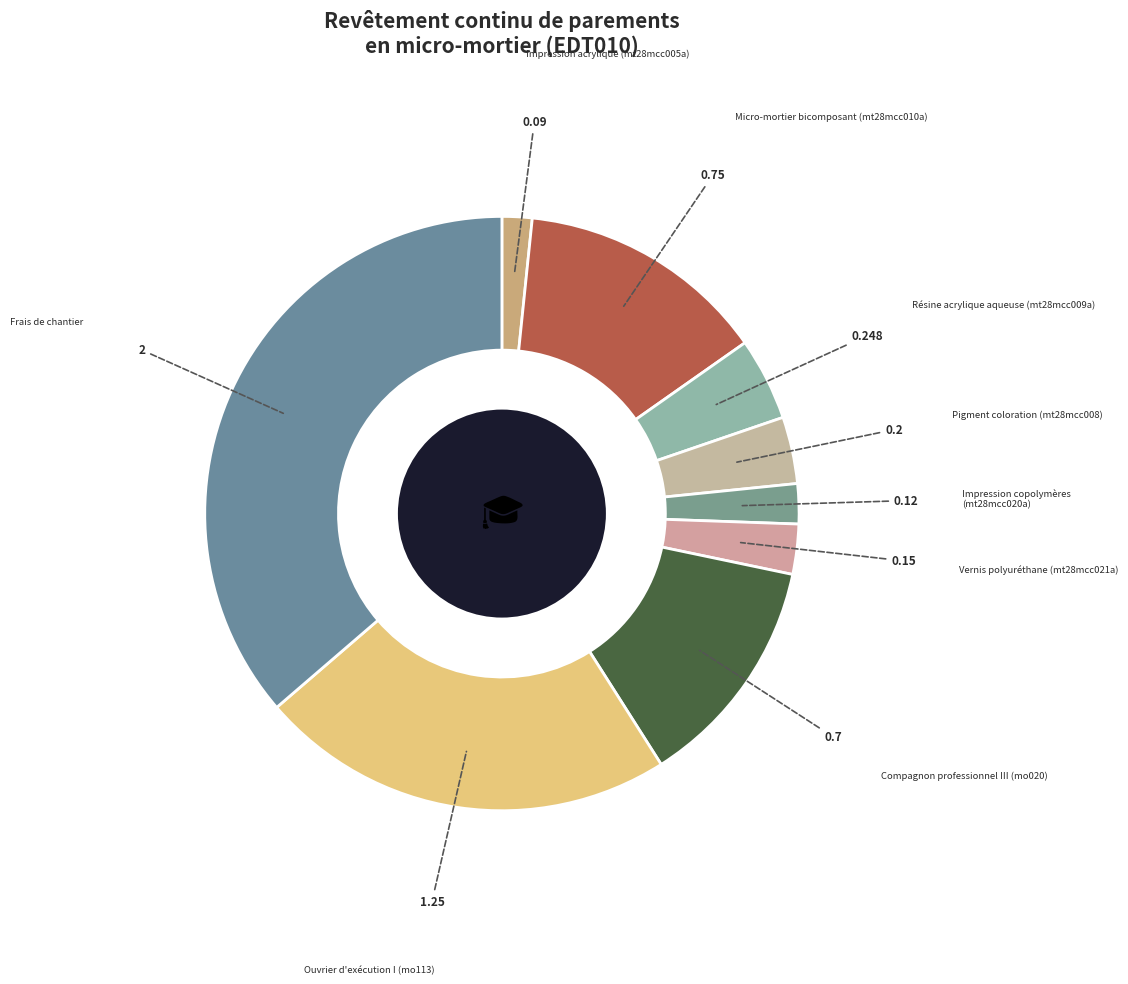

Is there a majority slice in this chart?

No